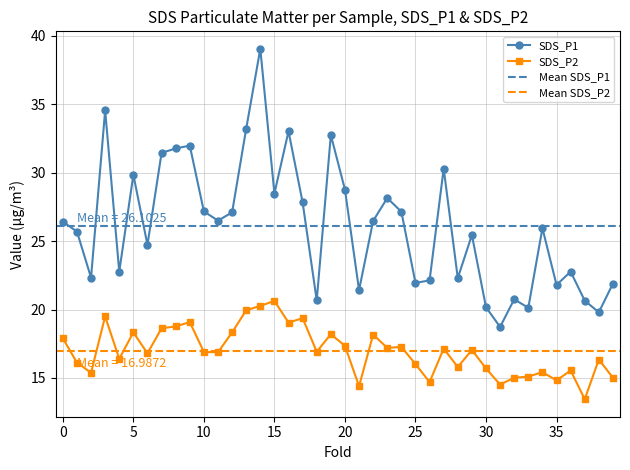

True or false: SDS_P1 has more than 0 interior local peaks.

True